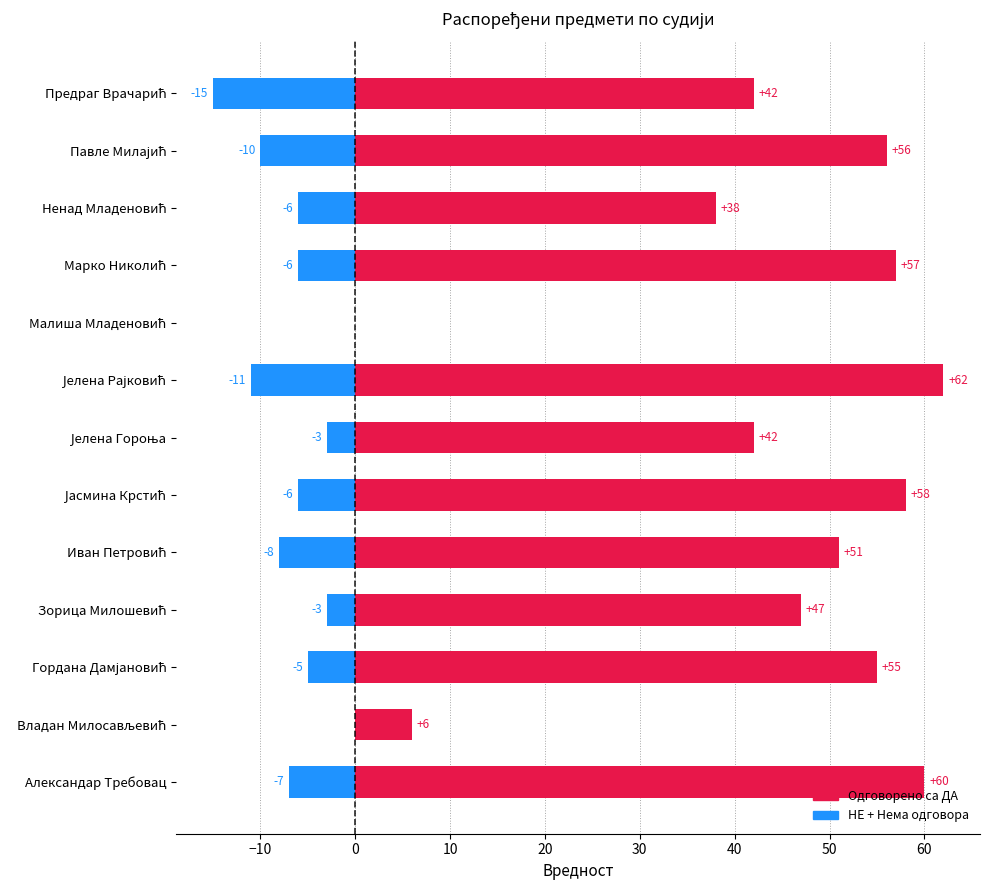

What is the highest value of the Одговорено са ДА series?

62